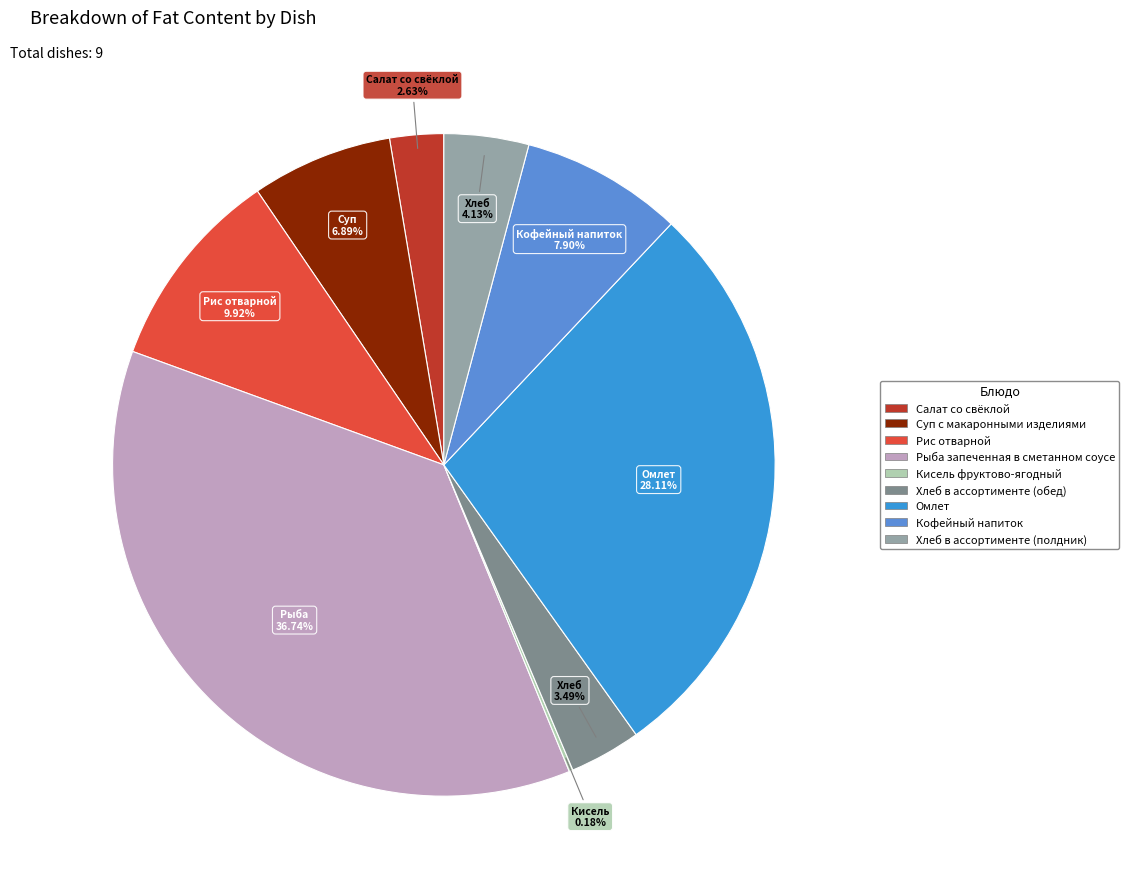

Approximately how many times larger is the value at Салат со свёклой compared to Хлеб в ассортименте (полдник)?

0.6